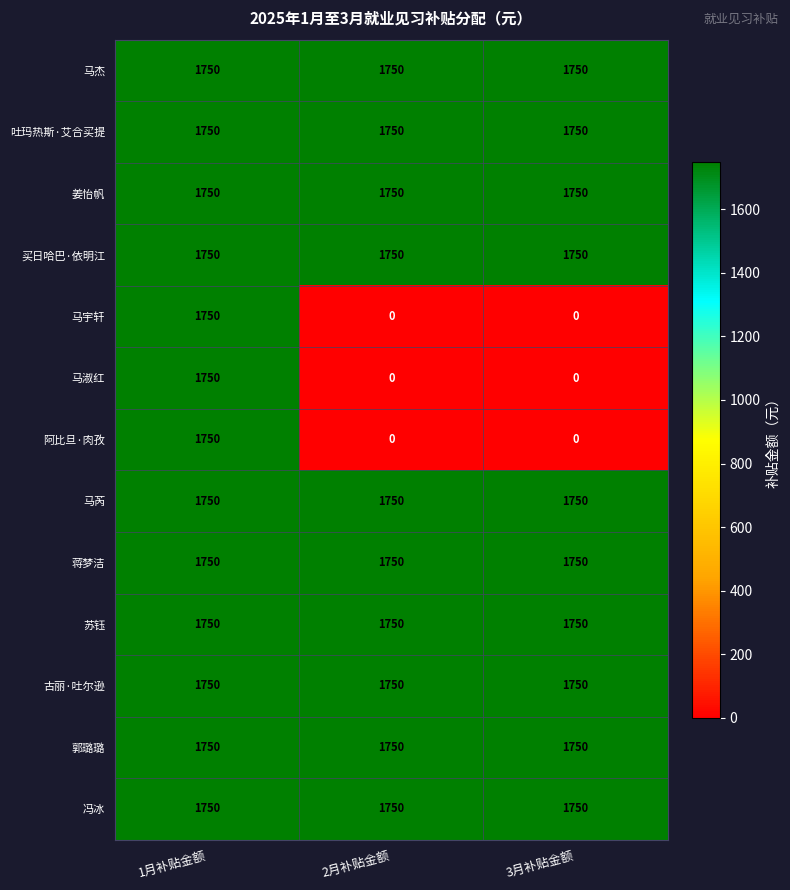

What is the highest value of the 冯冰 series?

1750